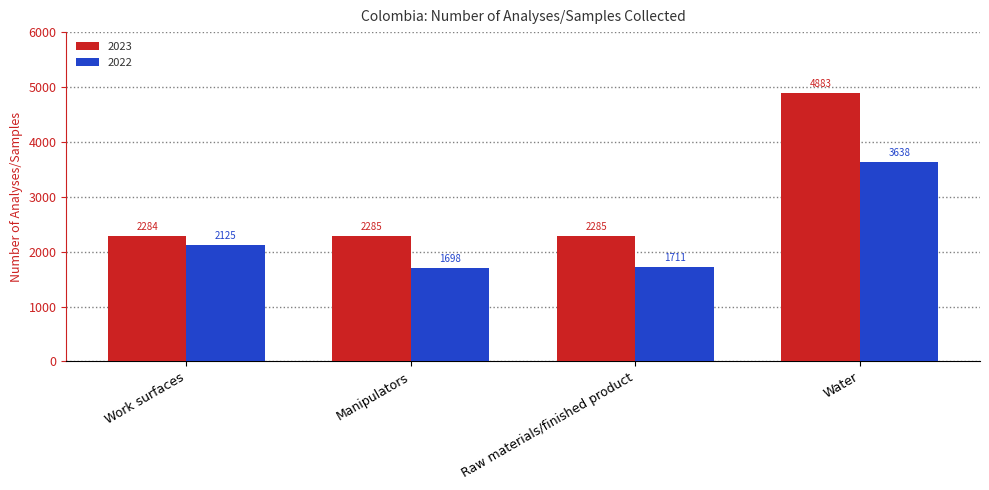

List the series in order of their peak value, lowest first.

2022, 2023